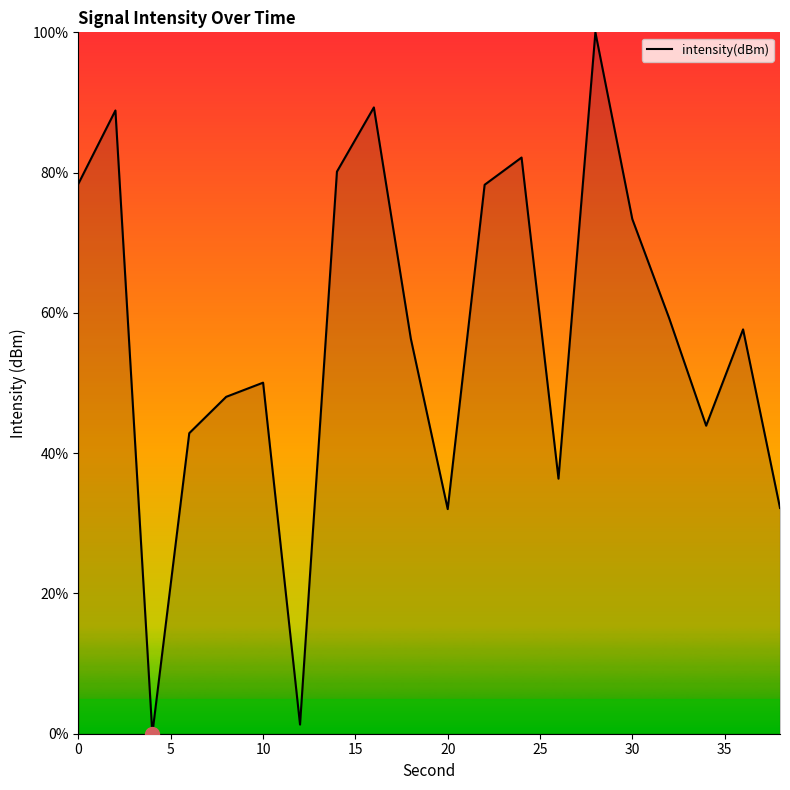

Does the chart display data point markers on the line(s)?

No